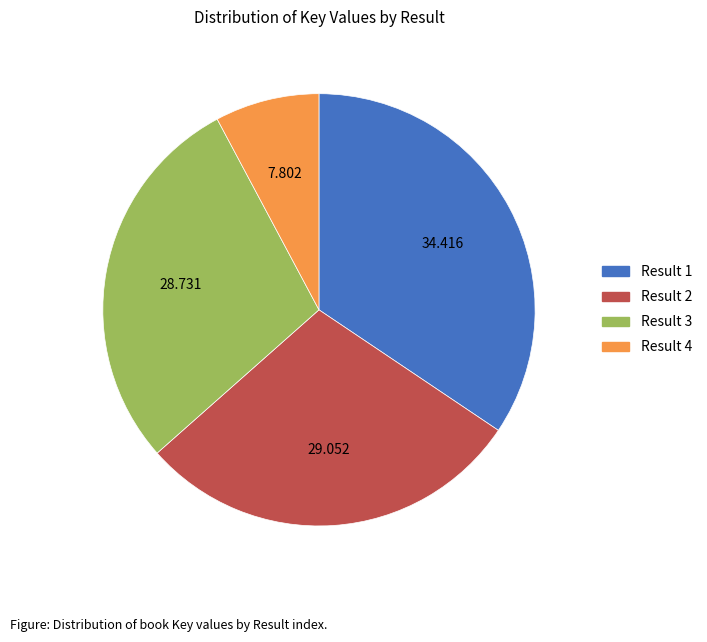

Is there a majority slice in this chart?

No